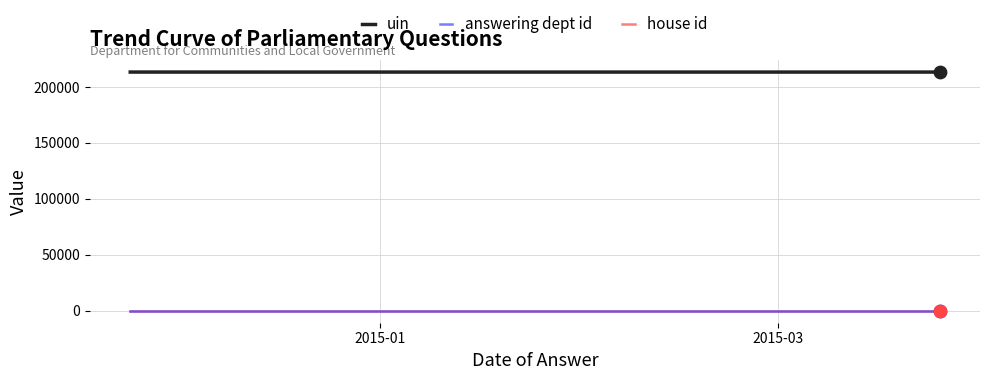

Which series has the largest total across all categories?

uin